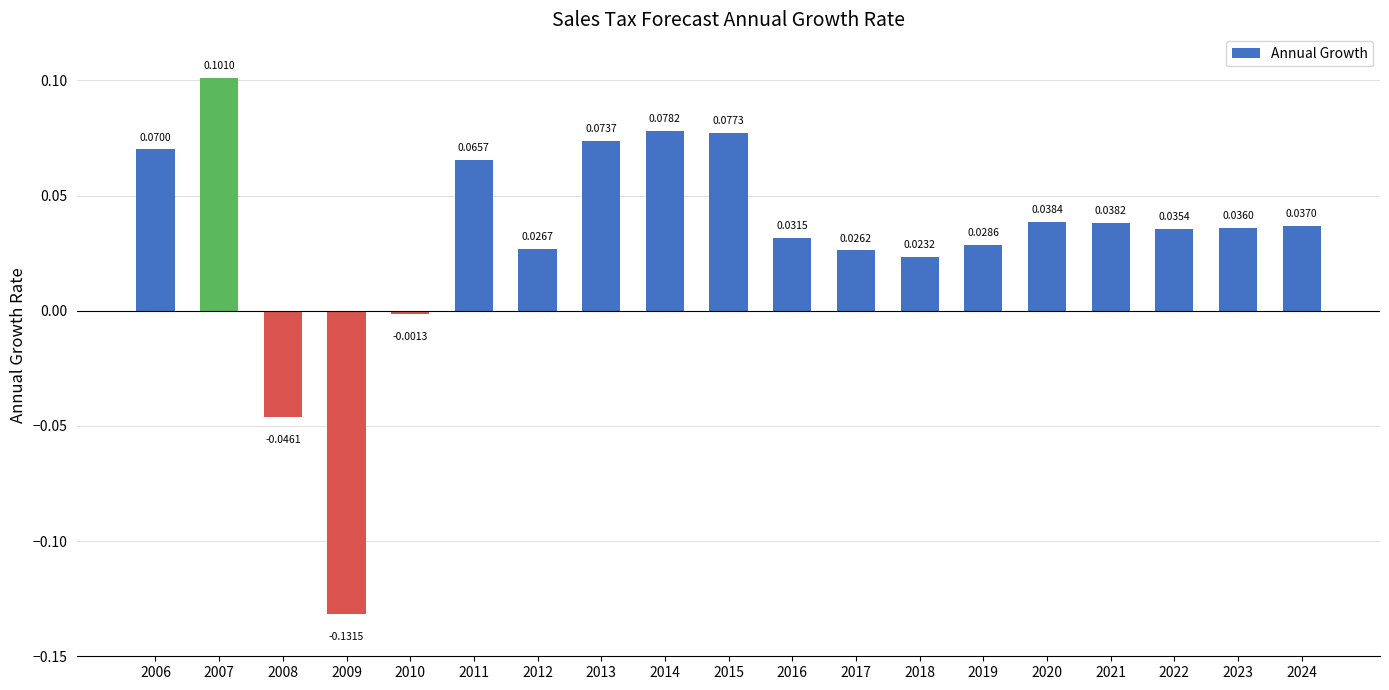

List the labels in order of value, largest first.

2007, 2014, 2015, 2013, 2006, 2011, 2020, 2021, 2024, 2023, 2022, 2016, 2019, 2012, 2017, 2018, 2010, 2008, 2009